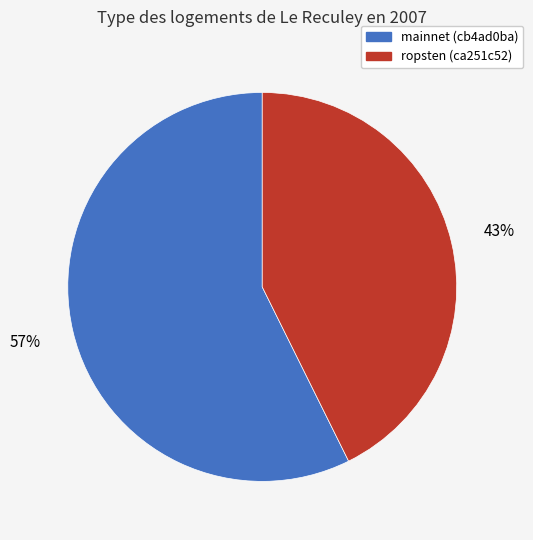

What is the largest slice in the pie chart?

mainnet (cb4ad0ba)